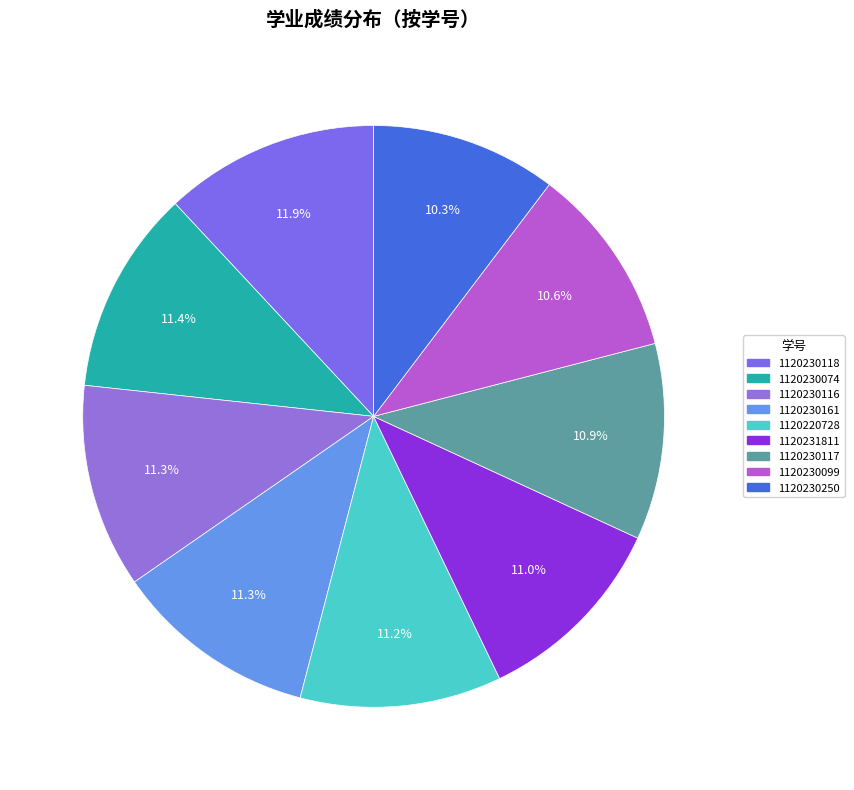

How many segments does this pie chart have?

9